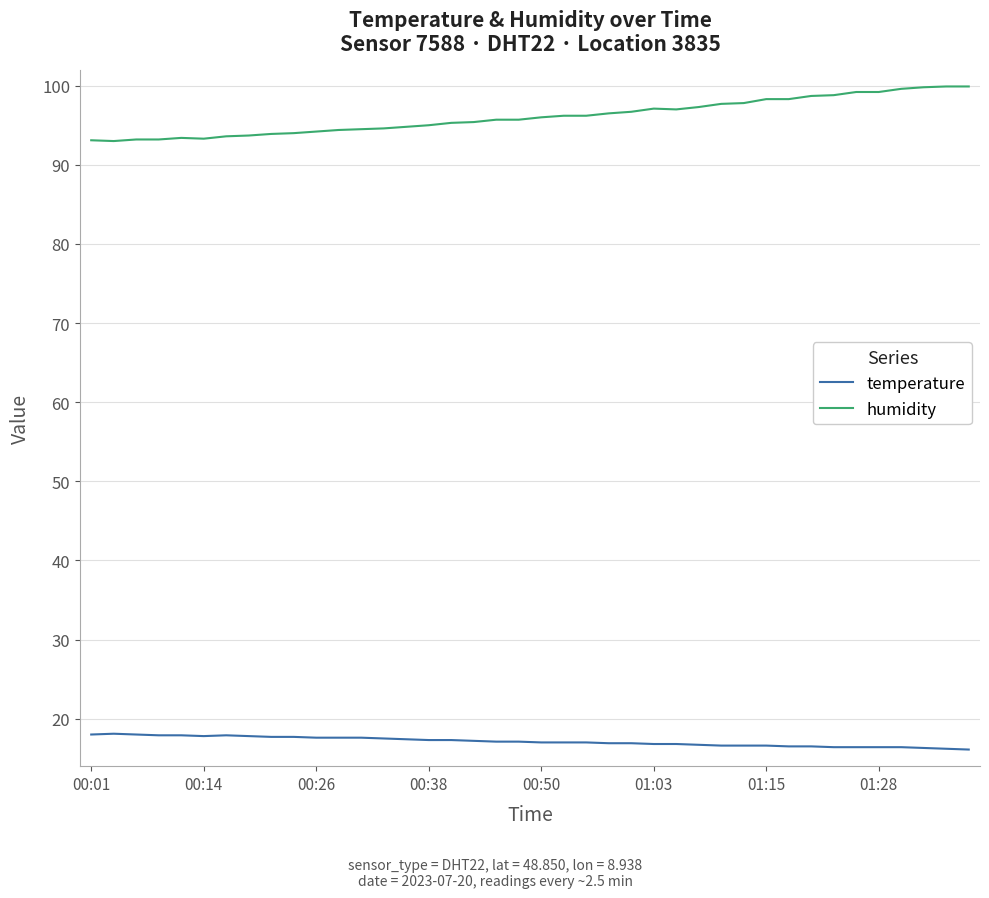

List the series in order of their peak value, lowest first.

temperature, humidity